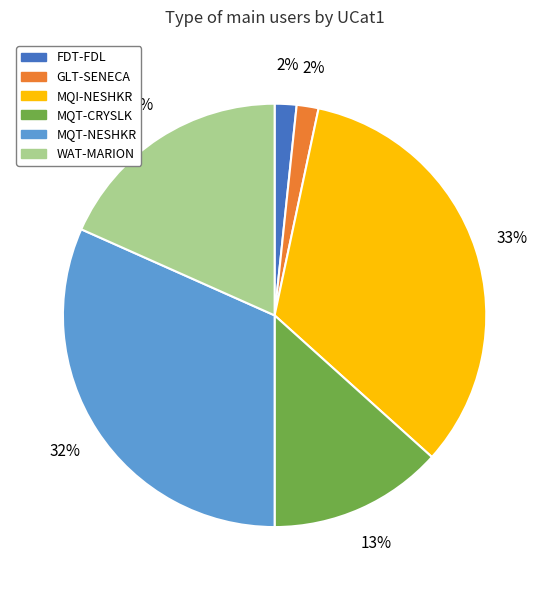

To the nearest percent, what is the average slice percentage?

17%